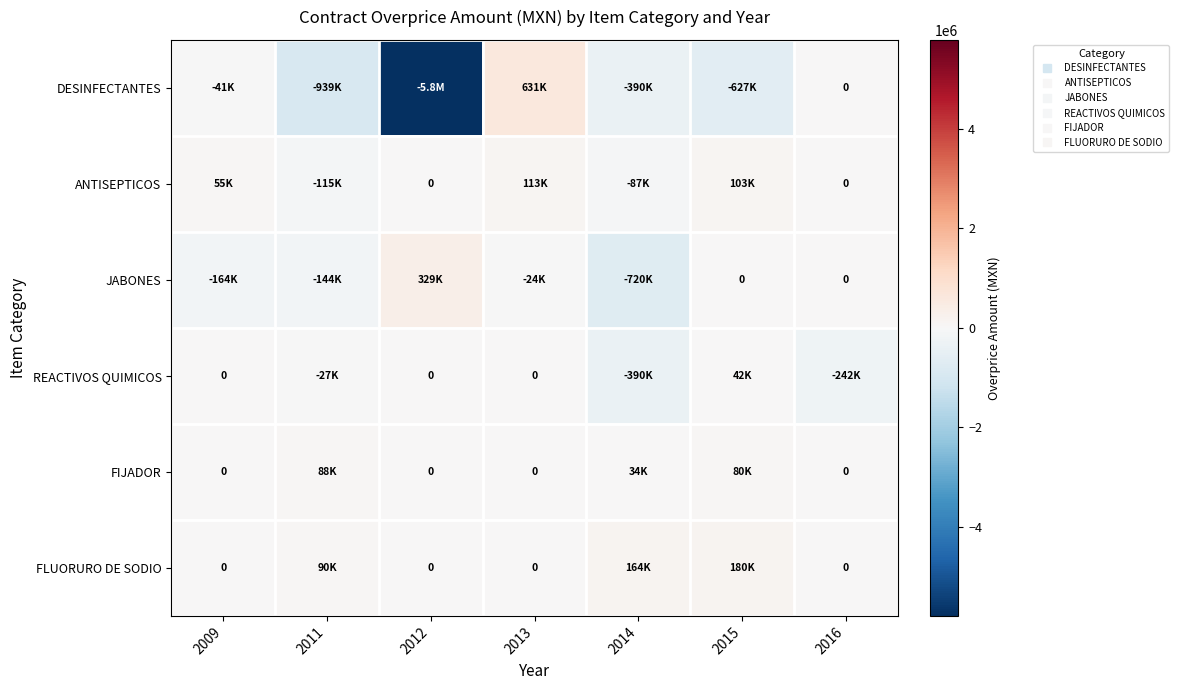

At which category does the chart reach its peak across all series?

2013